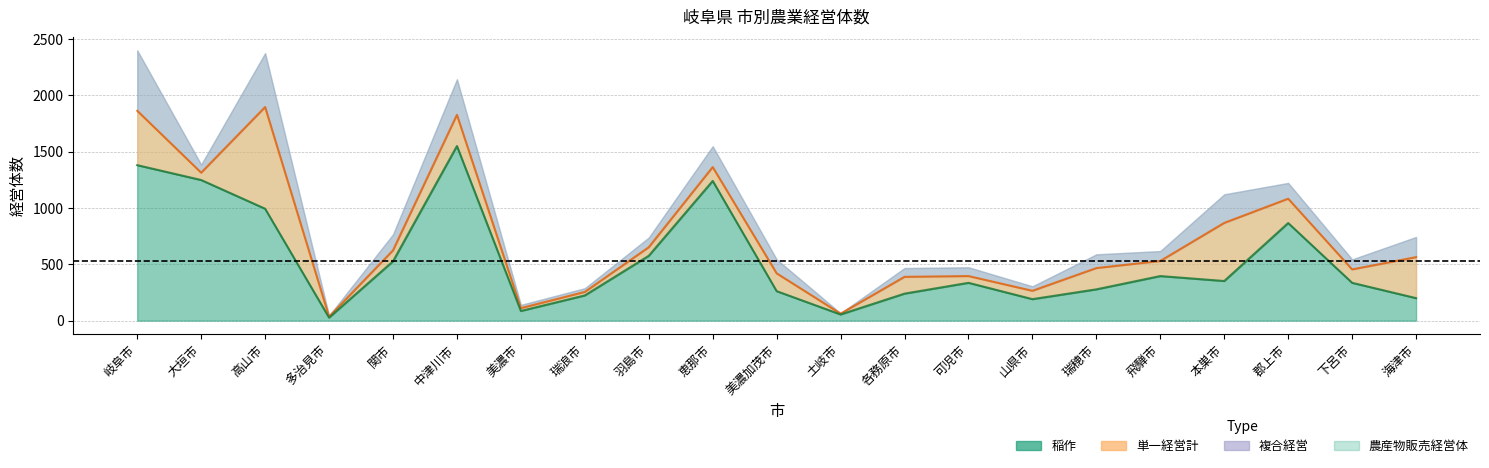

In 稲作, how many points are lower than both neighbors (excluding endpoints)?

5